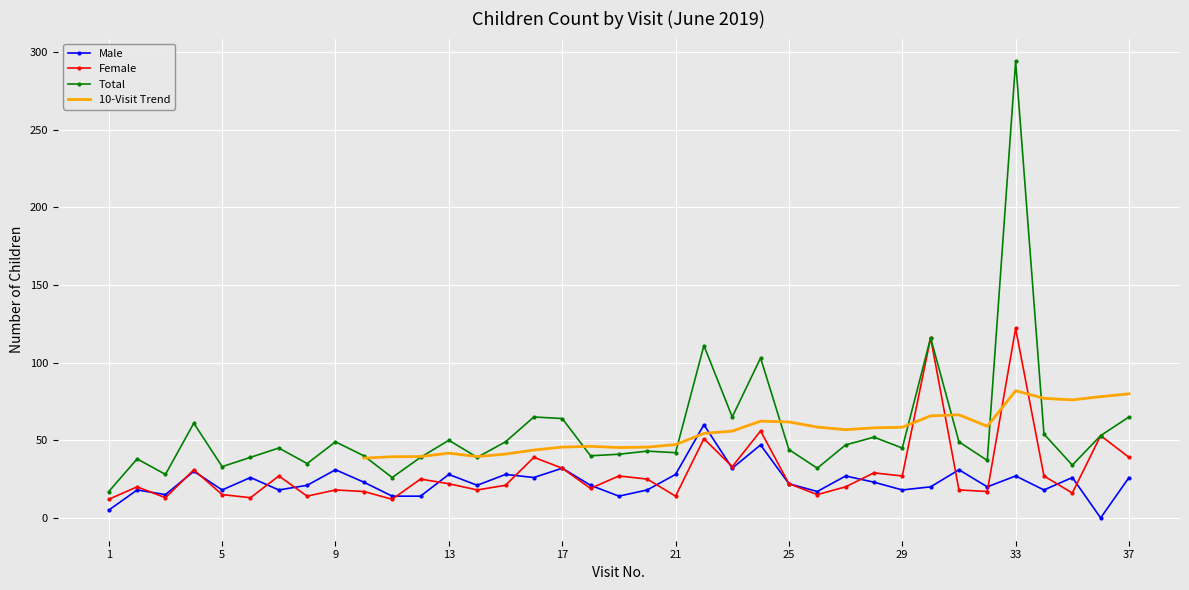

The Total series shows 50 at 13. True or false?

True